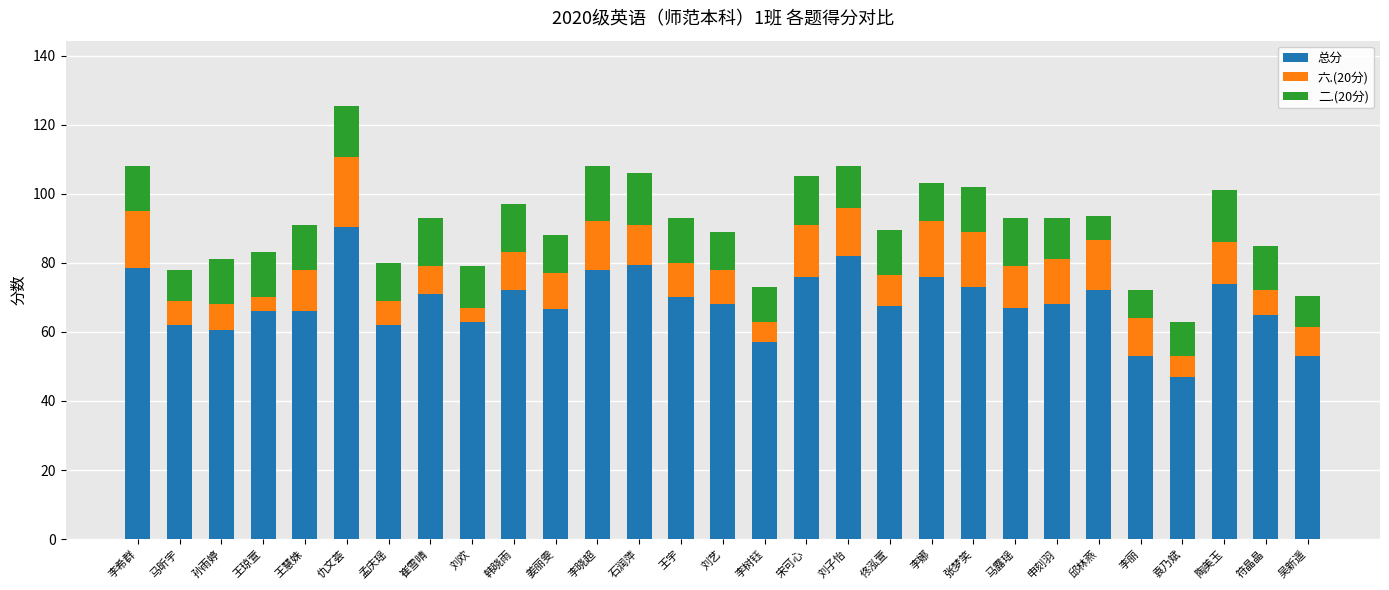

What is the sum of the 总分 values at 李丽 and 吴新遥?

106.0